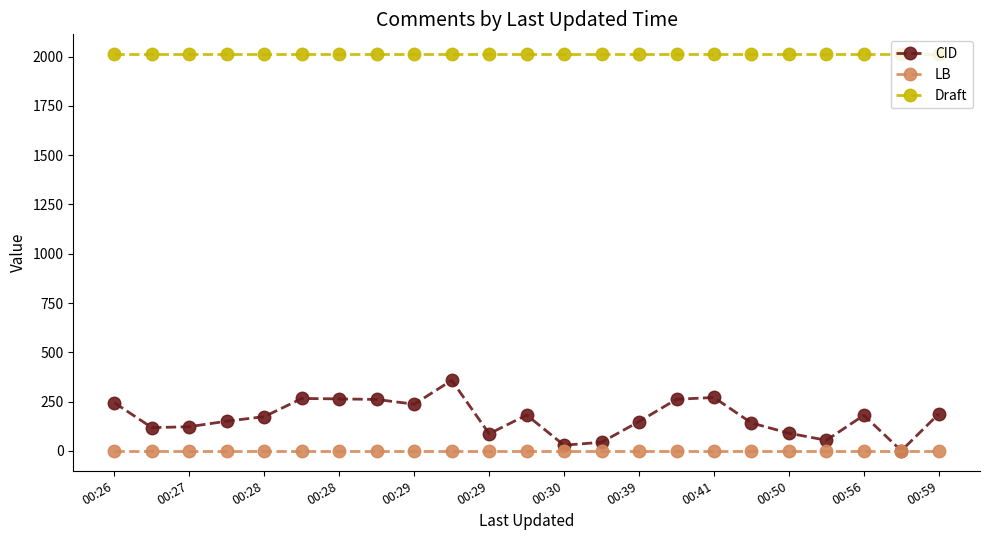

Which series has the largest range (max minus min)?

CID